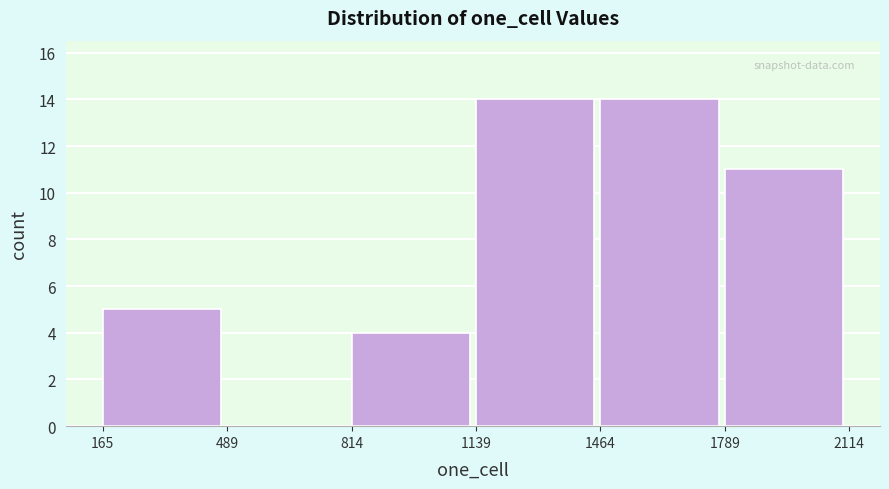

Reading left to right, list every bar in this chart as the range it spans on the x-axis followed by its height. The values are not printed on the chart, so give them approximately, as read against the axis.

165 to 489: 5
489 to 814: 0
814 to 1139: 4
1139 to 1464: 14
1464 to 1789: 14
1789 to 2114: 11